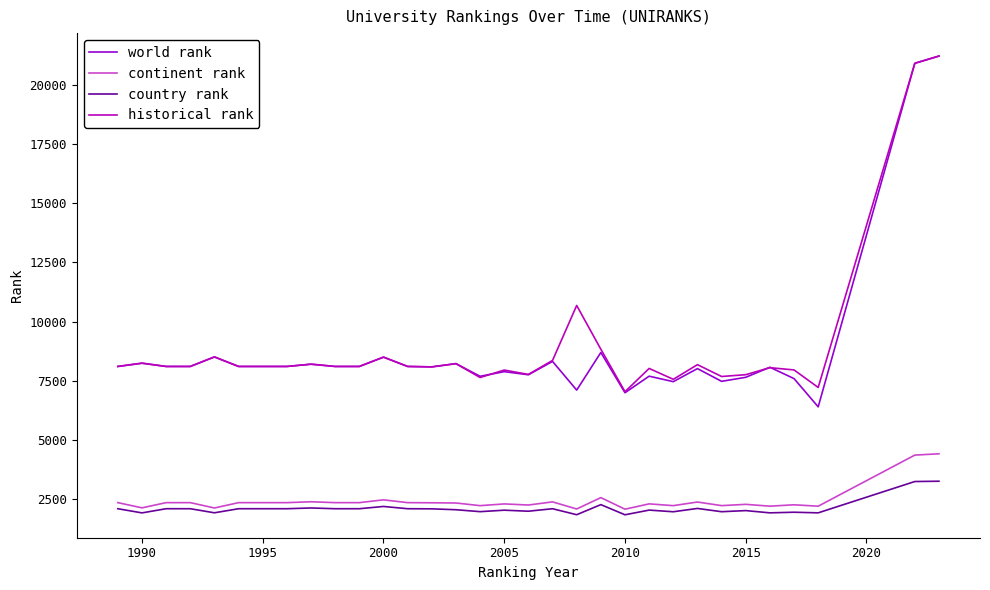

What is the greatest value displayed?

21217